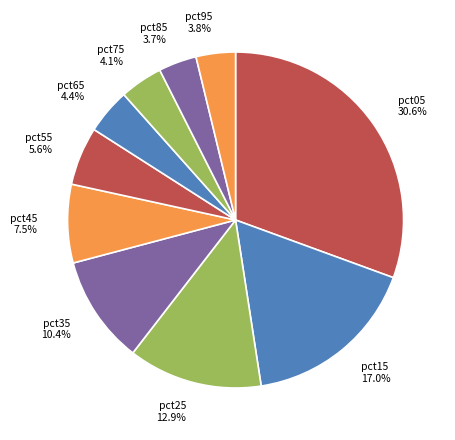

What portion of the pie excludes pct85?

96.3%